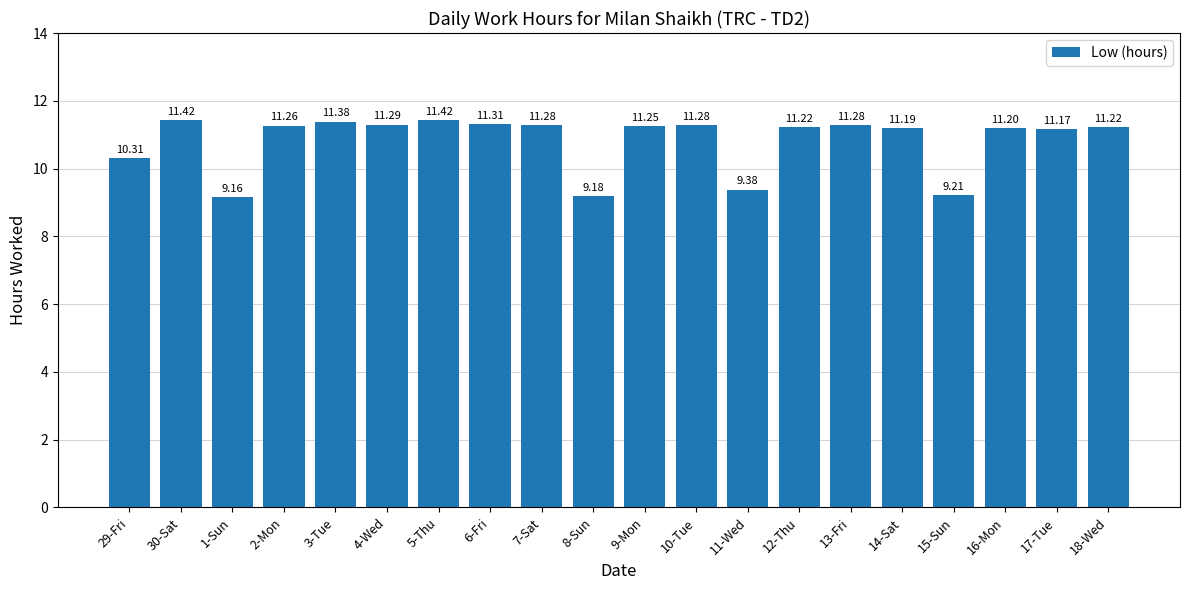

At which label is the value closest to 10?

29-Fri